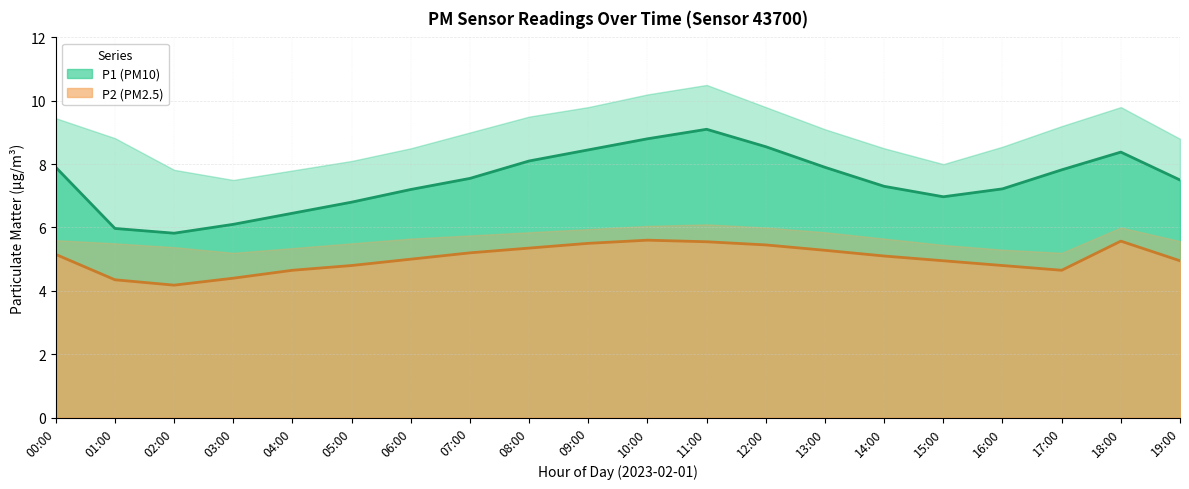

What is the label of the 16th point from the left?

15:00